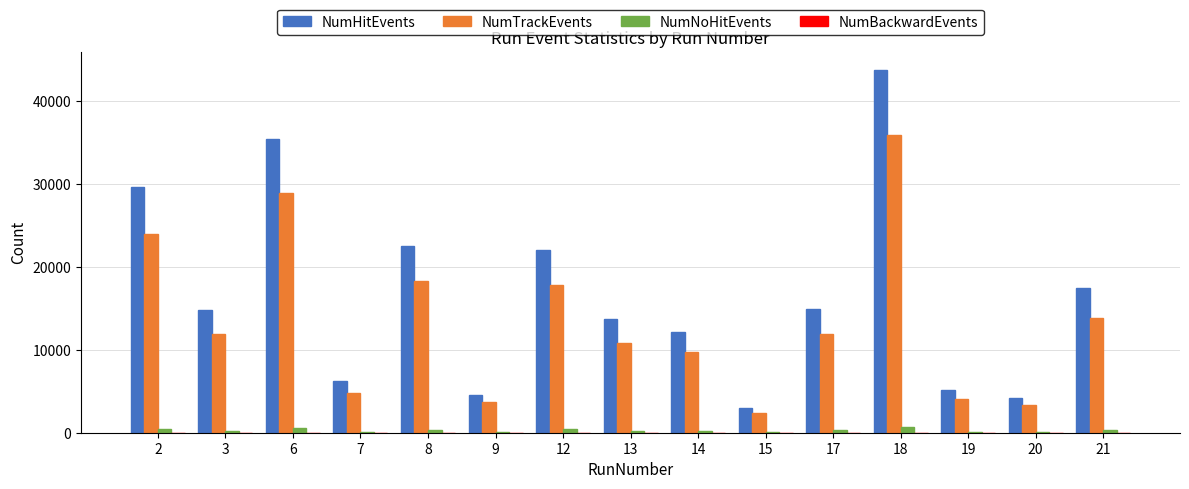

Between 13 and 21, which series saw the biggest shift?

NumHitEvents